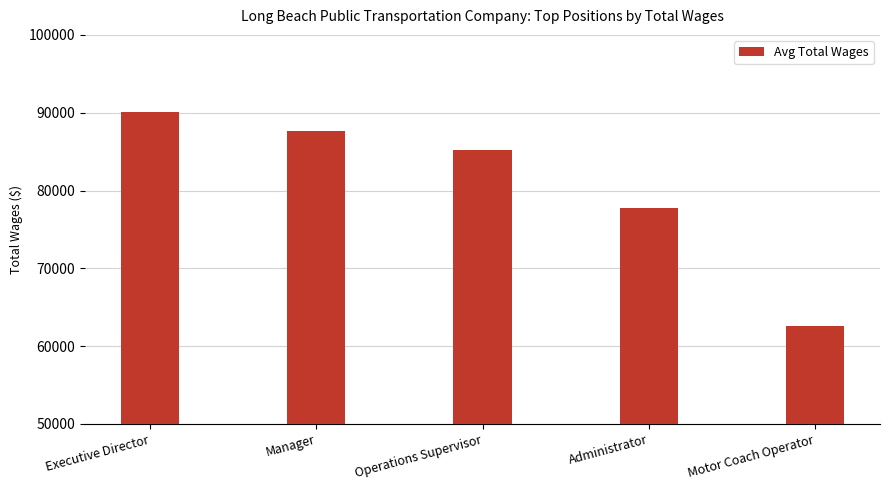

Approximately how many times larger is the value at Administrator compared to Executive Director?

0.9